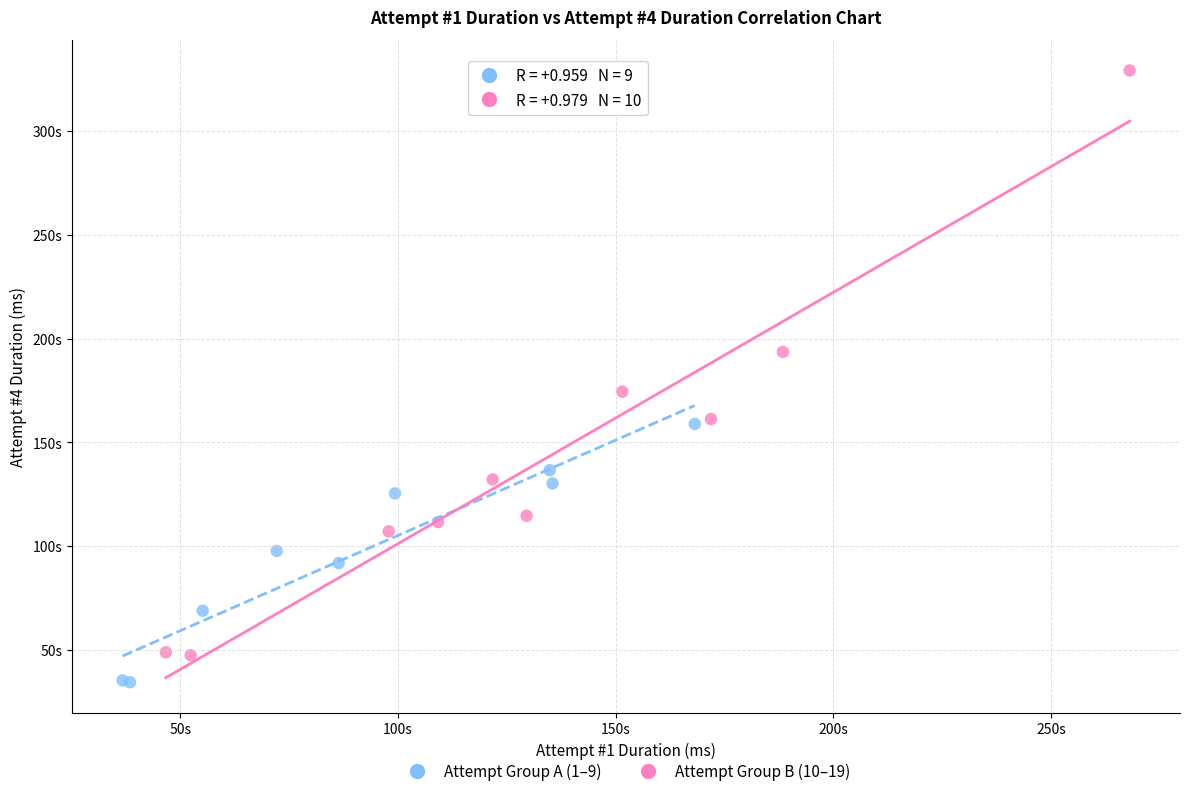

What are all the series names shown in the legend?

Attempt Group A (1–9), Attempt Group B (10–19)